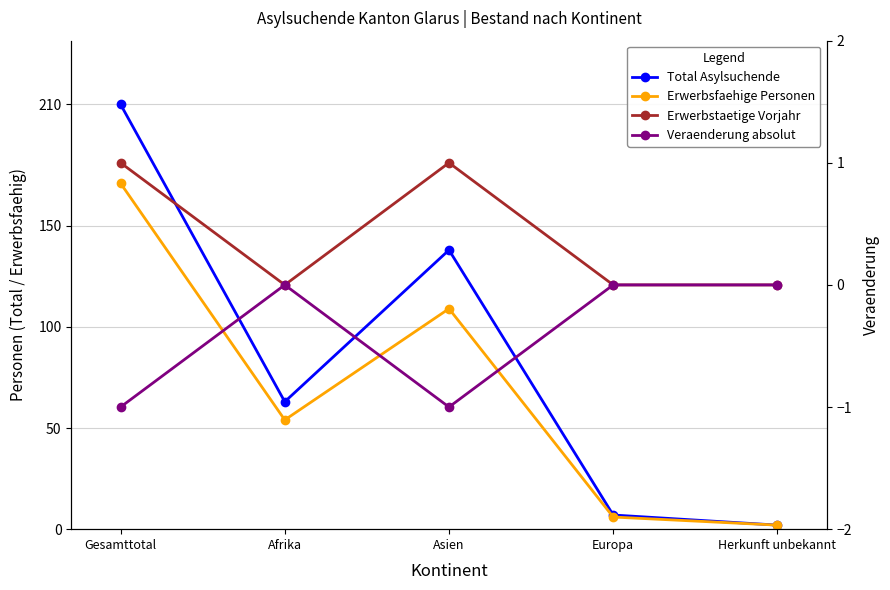

What is the difference between the maximum and second lowest values in the Total Asylsuchende series?

203